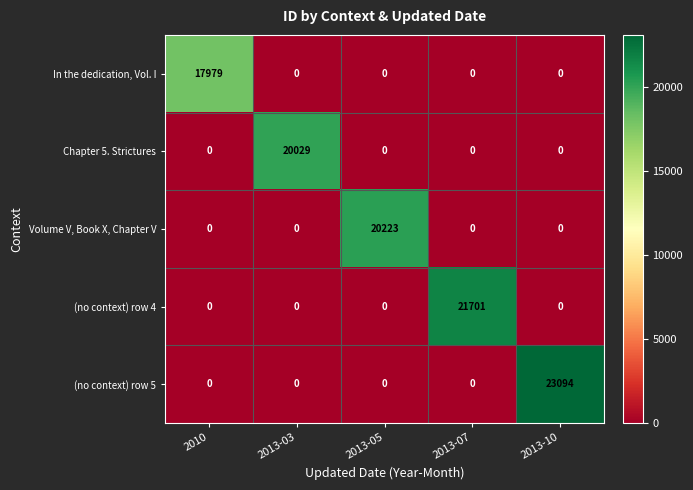

Reading right to left, list all the values displayed in this chart.

In the dedication, Vol. I: 0	0	0	0	17979
Chapter 5. Strictures: 0	0	0	20029	0
Volume V, Book X, Chapter V: 0	0	20223	0	0
(no context) row 4: 0	21701	0	0	0
(no context) row 5: 23094	0	0	0	0